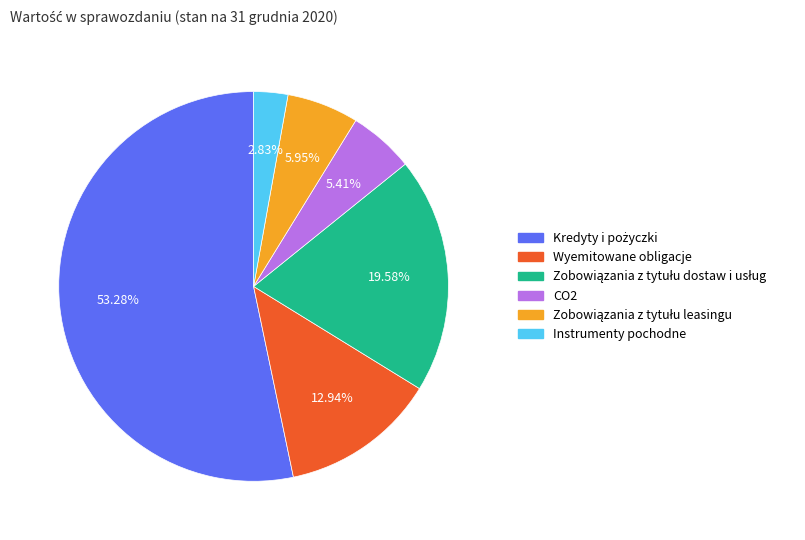

Is there a majority slice in this chart?

Yes